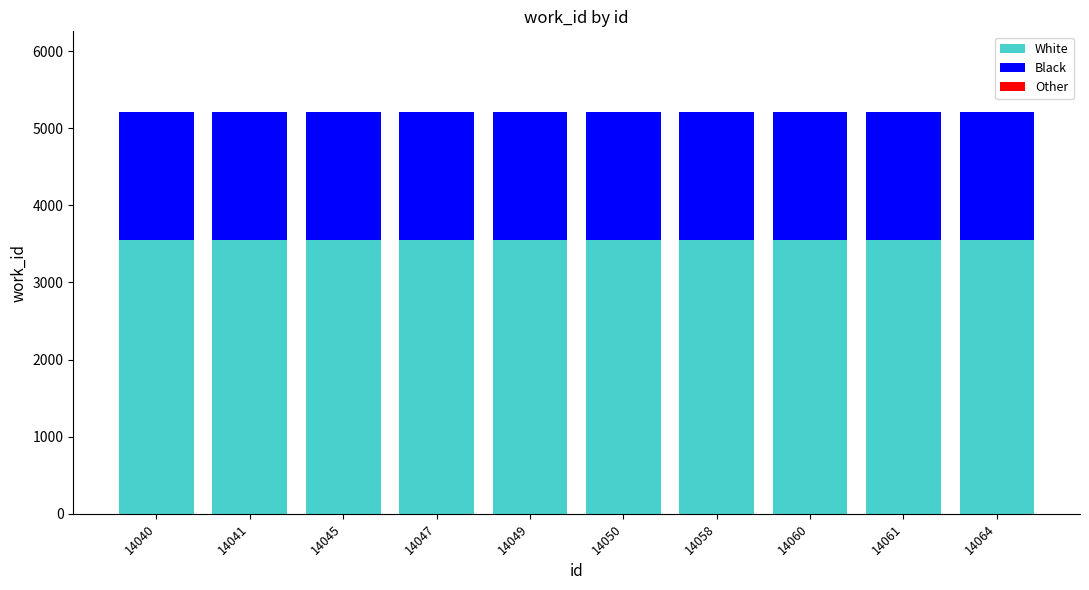

Does the chart contain stacked bars?

Yes